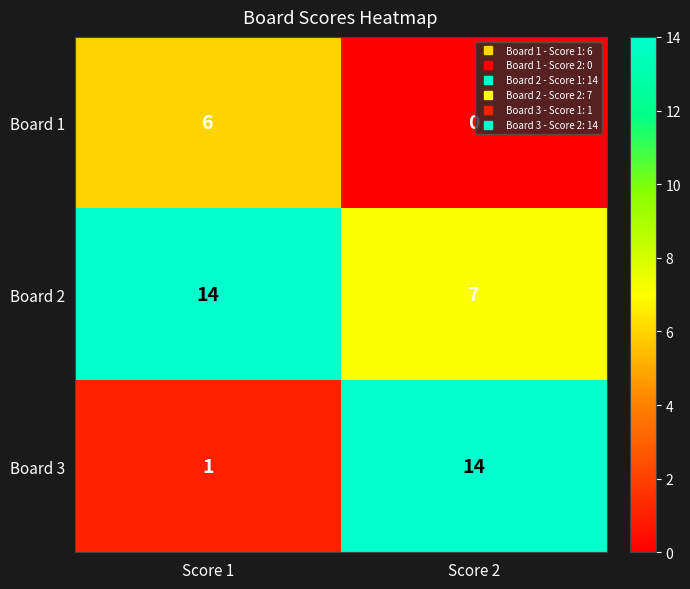

What value does the Board 2 series have at Score 1?

14